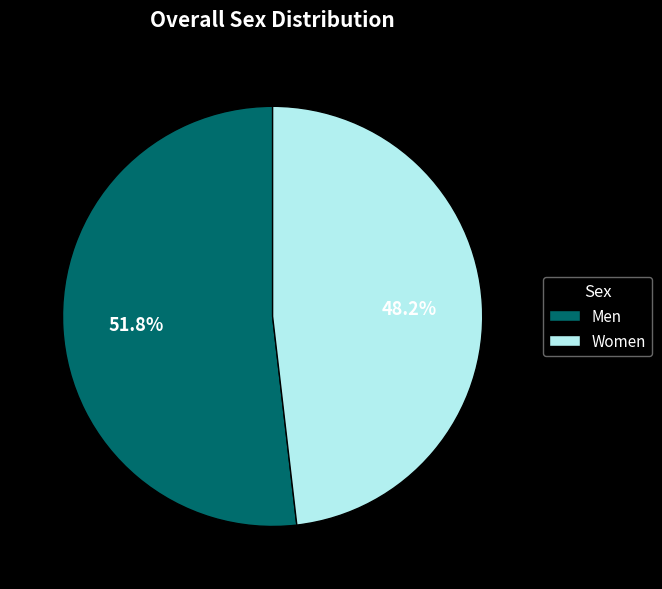

Approximately how many times larger is the value at Women compared to Men?

0.9